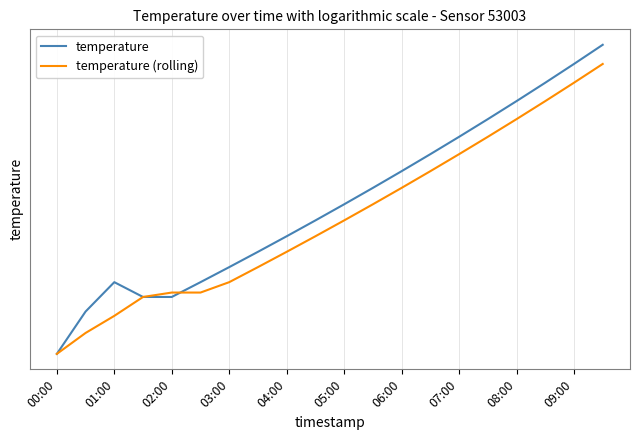

True or false: temperature has more than 1 interior local peaks.

False